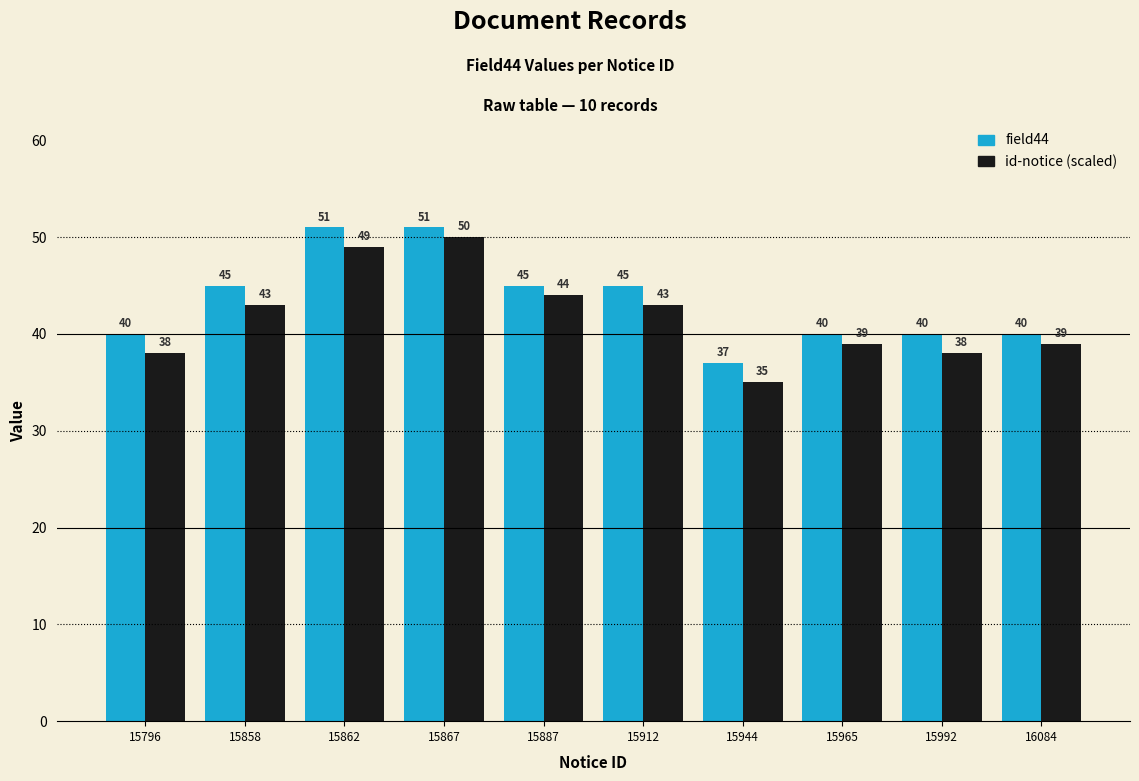

Read the field44 value at 15858.

45